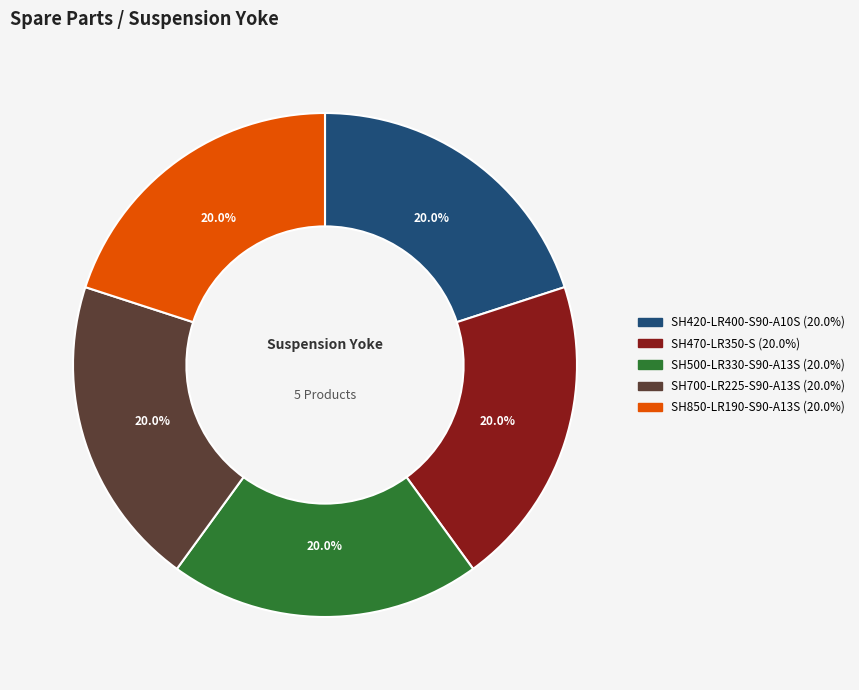

Is there a majority slice in this chart?

No